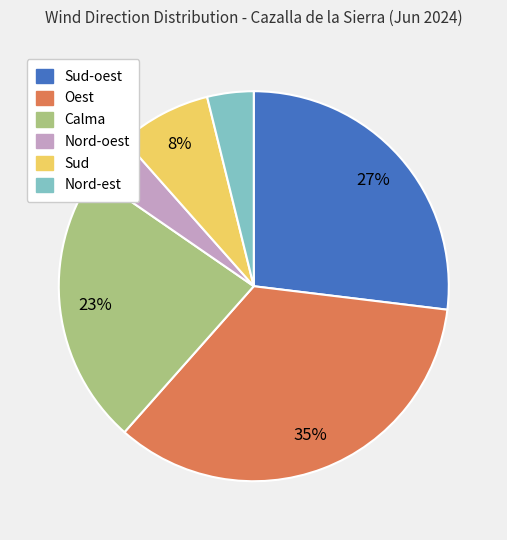

Does any single category account for the majority?

No